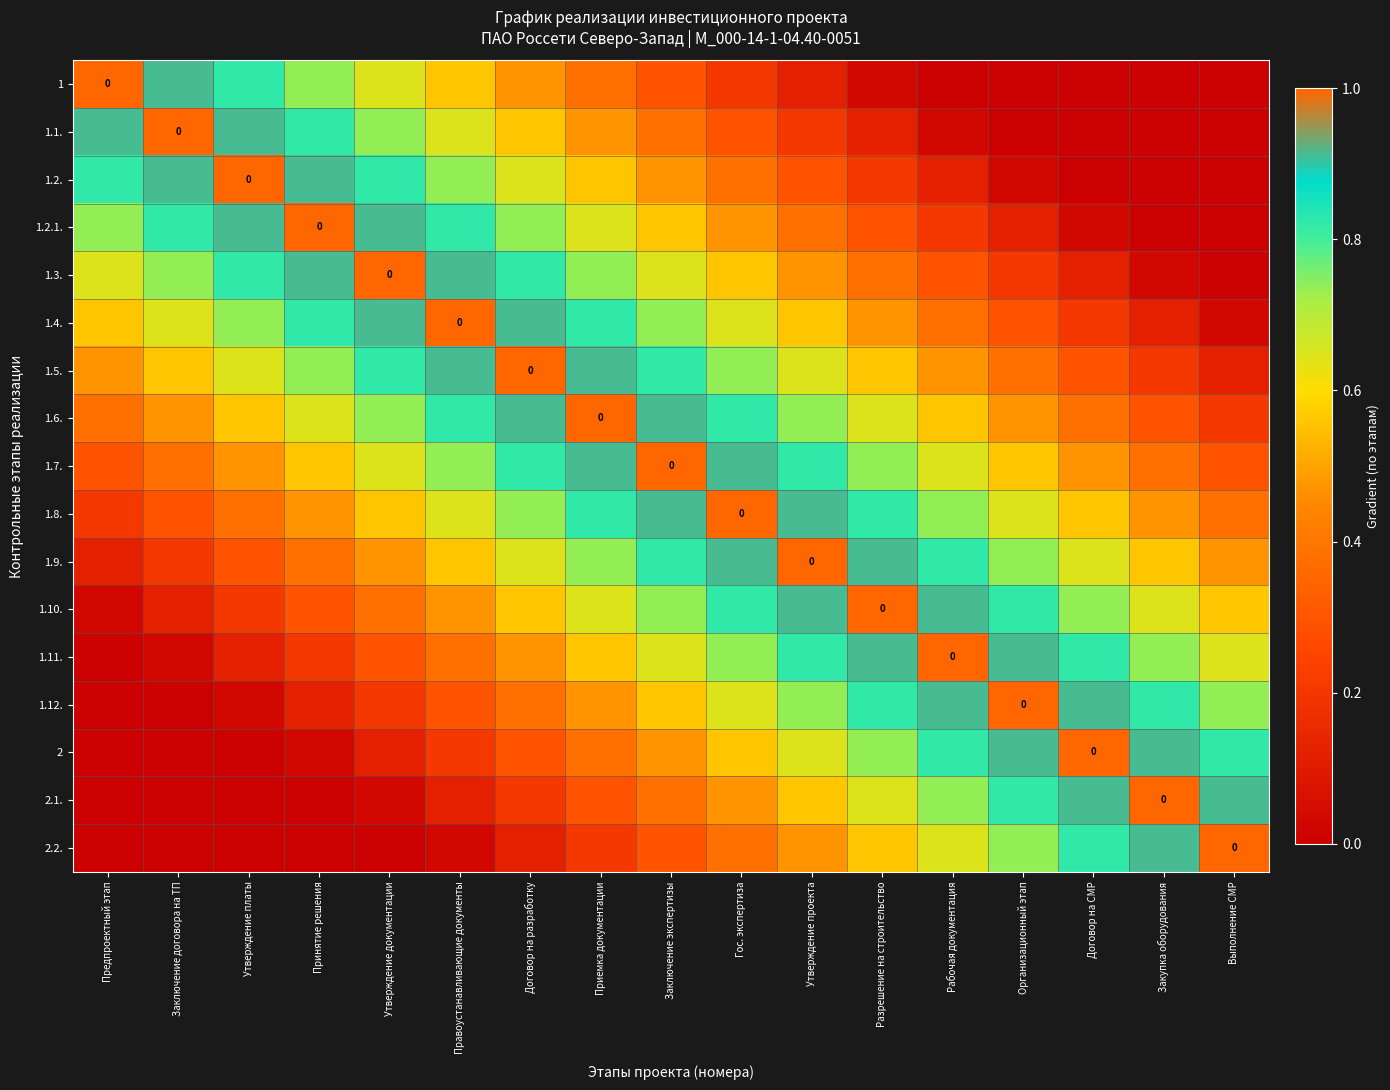

What is the sum of all 1.7. values?

10.6